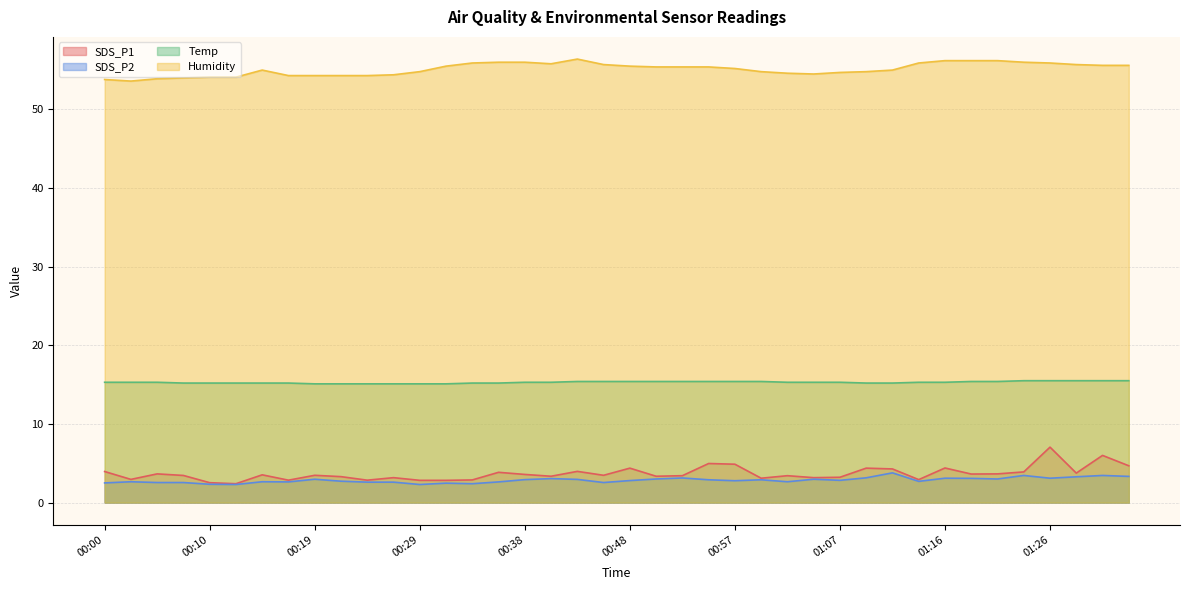

What is the sum of the Temp values at 01:24 and 00:57?

30.9